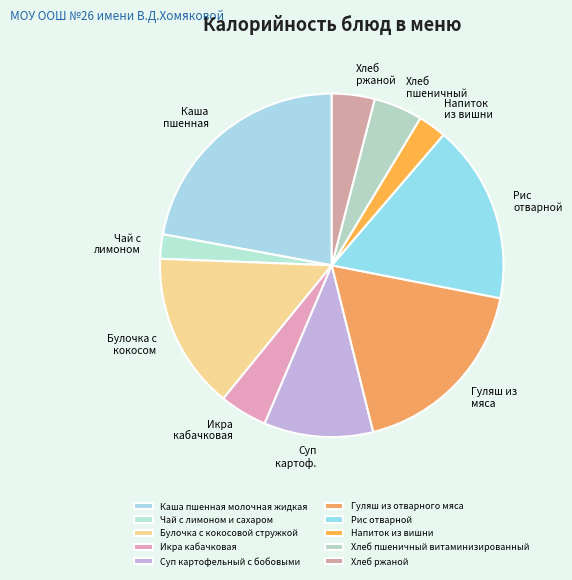

Is it true that Каша пшенная молочная жидкая is 37% of the pie?

False